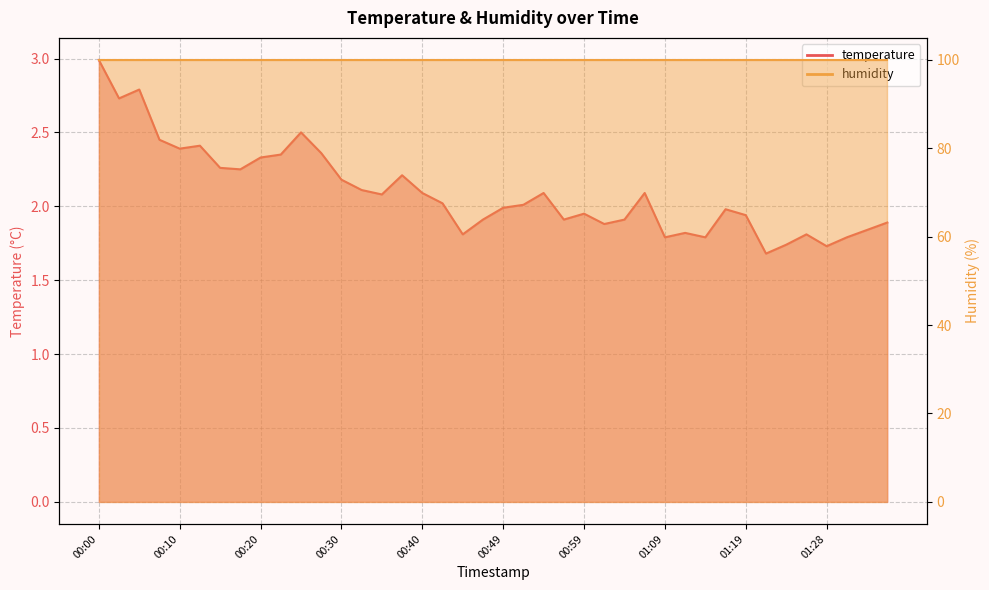

Reading right to left, extract all data points from this chart.

01:36=1.9	01:33=1.8	01:31=1.8	01:28=1.7	01:26=1.8	01:24=1.7	01:21=1.7	01:19=1.9	01:16=2.0	01:14=1.8	01:11=1.8	01:09=1.8	01:06=2.1	01:04=1.9	01:02=1.9	00:59=1.9	00:57=1.9	00:54=2.1	00:52=2.0	00:49=2.0	00:47=1.9	00:44=1.8	00:42=2.0	00:40=2.1	00:37=2.2	00:35=2.1	00:32=2.1	00:30=2.2	00:27=2.4	00:25=2.5	00:22=2.4	00:20=2.3	00:17=2.2	00:15=2.3	00:13=2.4	00:10=2.4	00:08=2.5	00:05=2.8	00:03=2.7	00:00=3.0